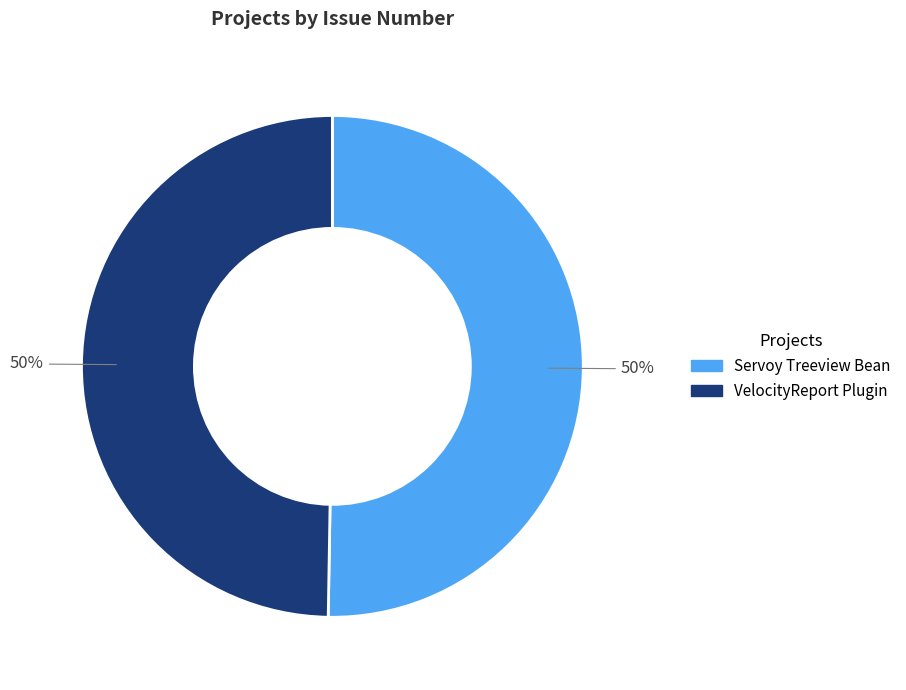

To the nearest percent, what is the average slice percentage?

50%